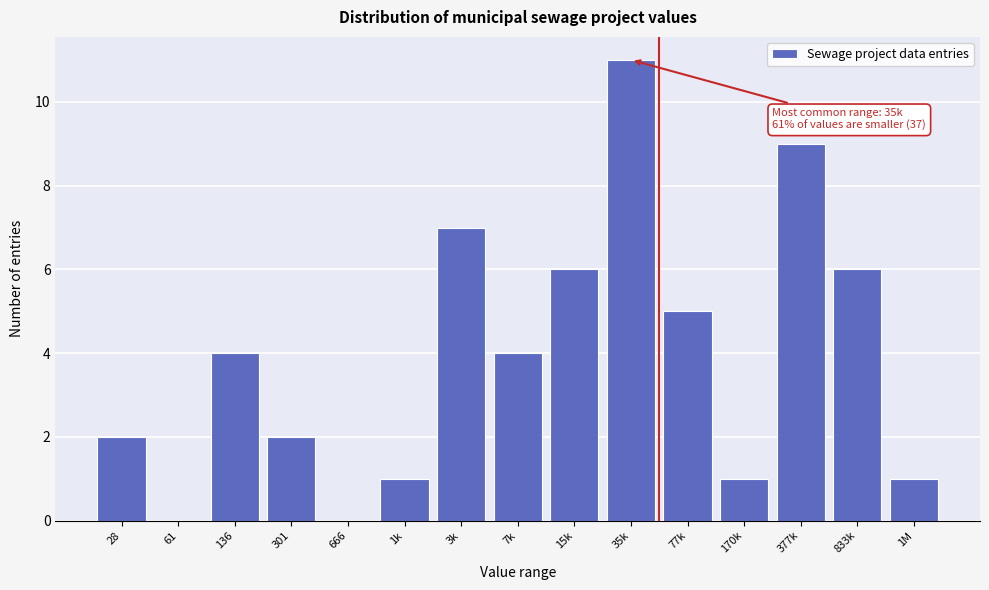

Reading right to left, transcribe all the data shown in this chart.

1M=1	833k=6	377k=9	170k=1	77k=5	35k=11	15k=6	7k=4	3k=7	1k=1	666=0	301=2	136=4	61=0	28=2